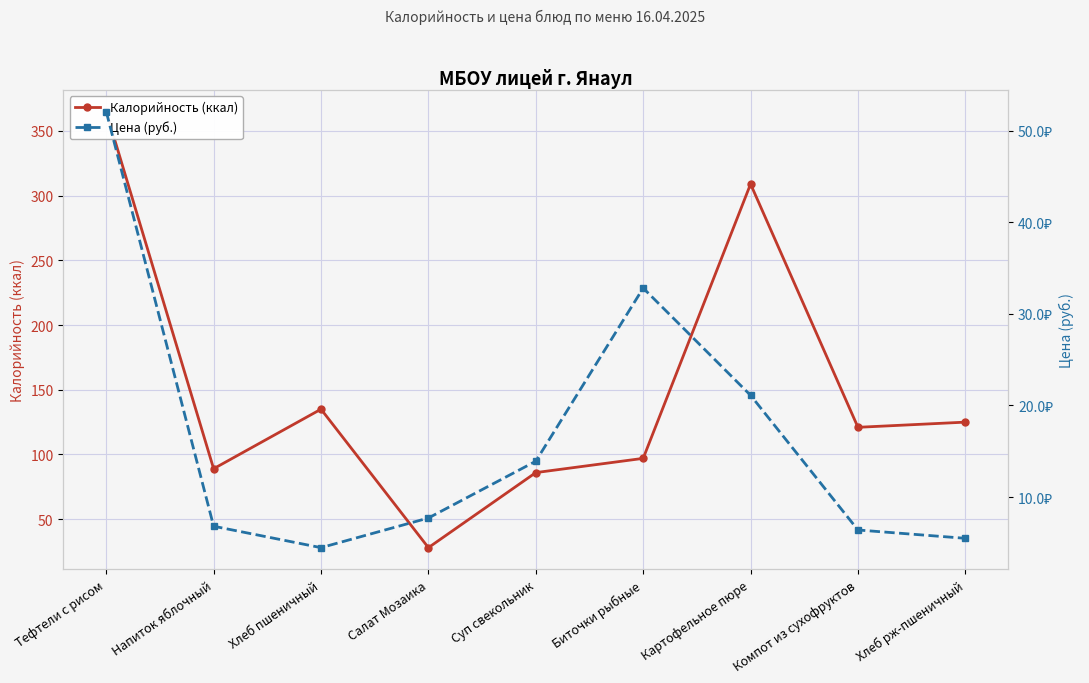

What are all the series names shown in the legend?

Калорийность (ккал), Цена (руб.)